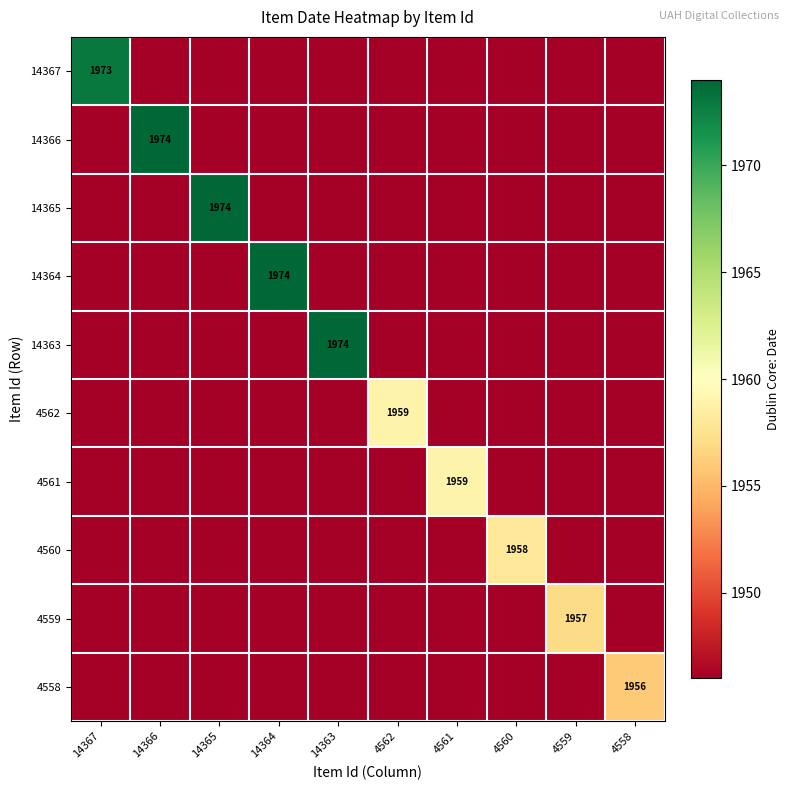

What is the total value across all series at 14363?

19488